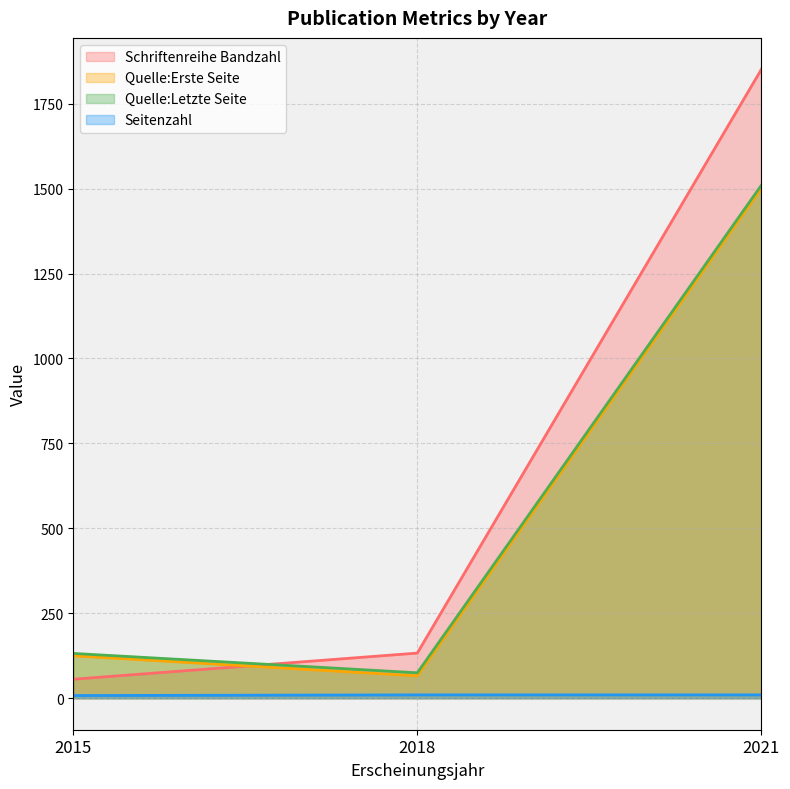

What is the difference between the maximum and minimum values in the Quelle:Letzte Seite series?

1435